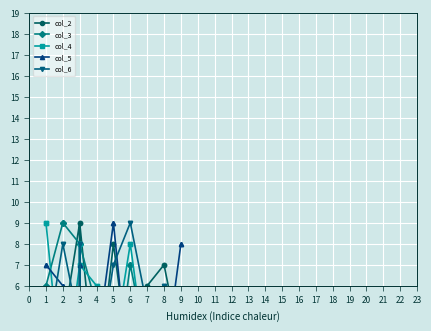

What is the difference between the maximum and minimum values in the col_4 series?

8